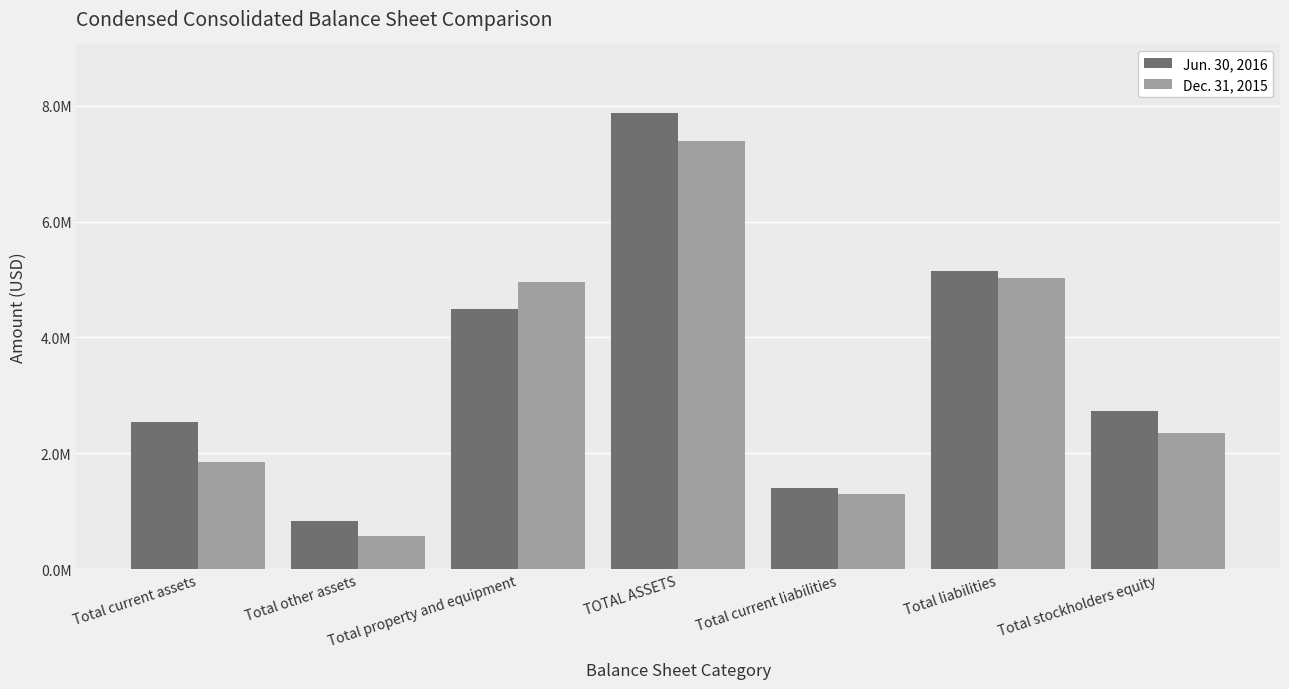

Which series has the widest spread of values?

Jun. 30, 2016